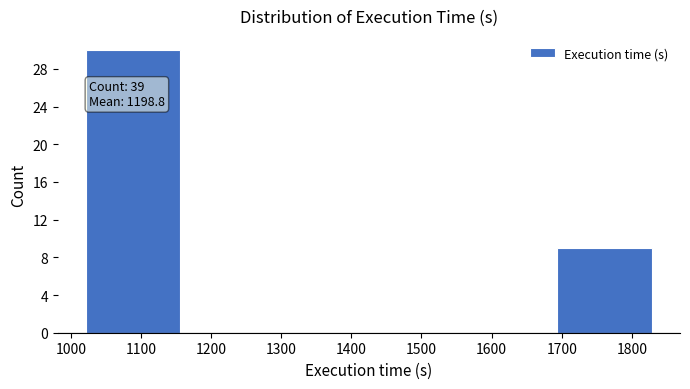

Which range on the x-axis has the tallest bar?

1005 to 1173